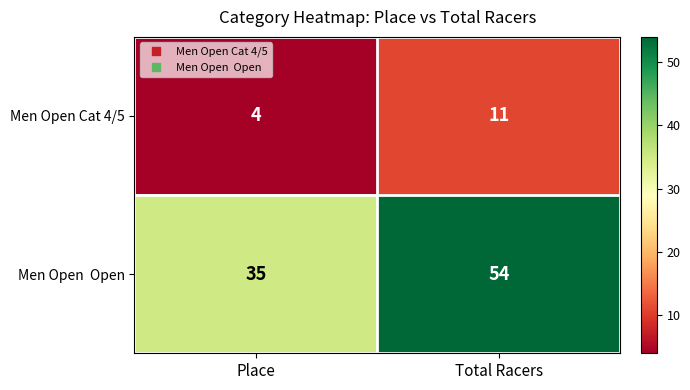

What is the spread (max minus min) of values at Total Racers?

43